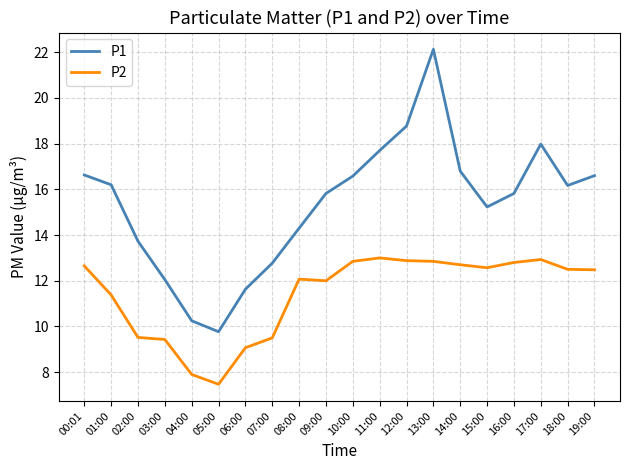

The value of P1 at 11:00 is 7.9. True or false?

False